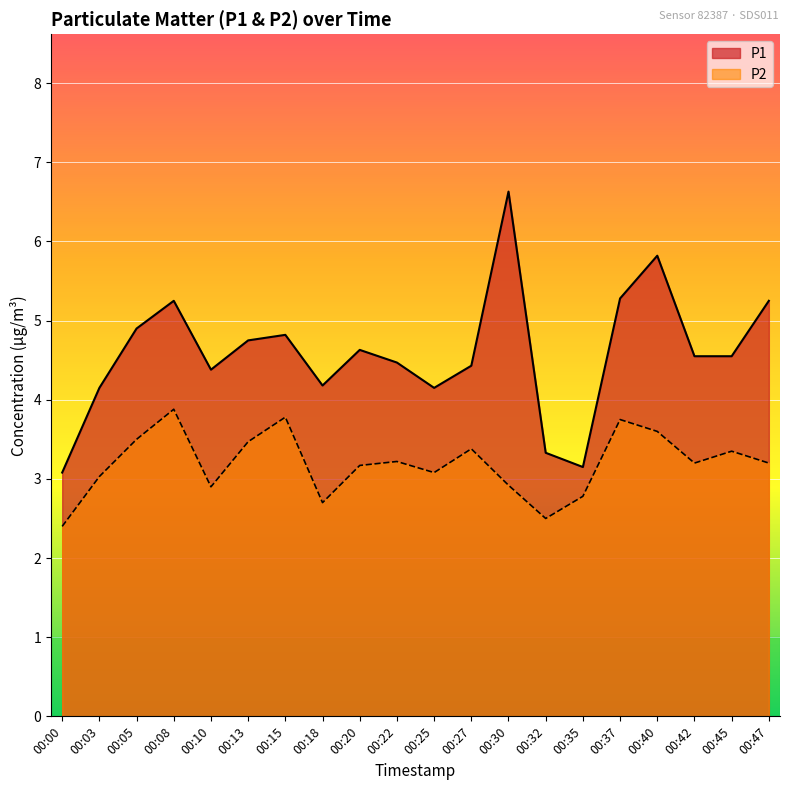

Reading right to left, list all the values displayed in this chart.

P1: 5.2	4.5	4.5	5.8	5.3	3.1	3.3	6.6	4.4	4.2	4.5	4.6	4.2	4.8	4.8	4.4	5.2	4.9	4.2	3.1
P2: 3.2	3.4	3.2	3.6	3.8	2.8	2.5	2.9	3.4	3.1	3.2	3.2	2.7	3.8	3.5	2.9	3.9	3.5	3.0	2.4